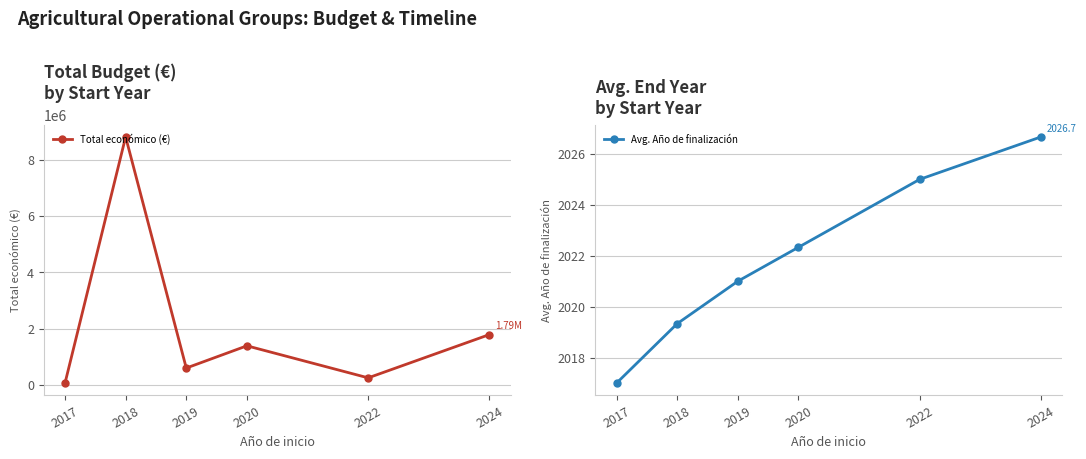

What is the value of the Avg. Año de finalización point at the 2nd from the left?

2019.3